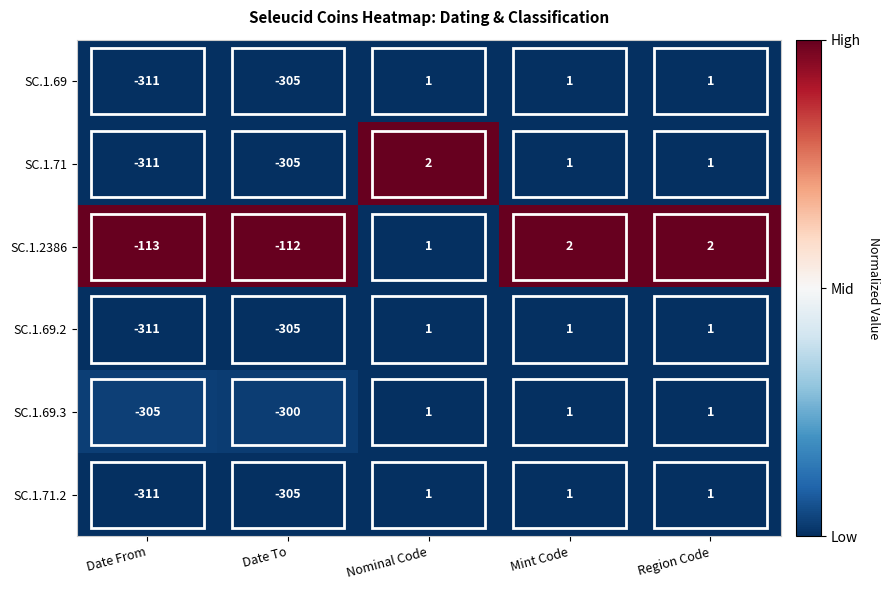

What is the total value across all series at Nominal Code?

7